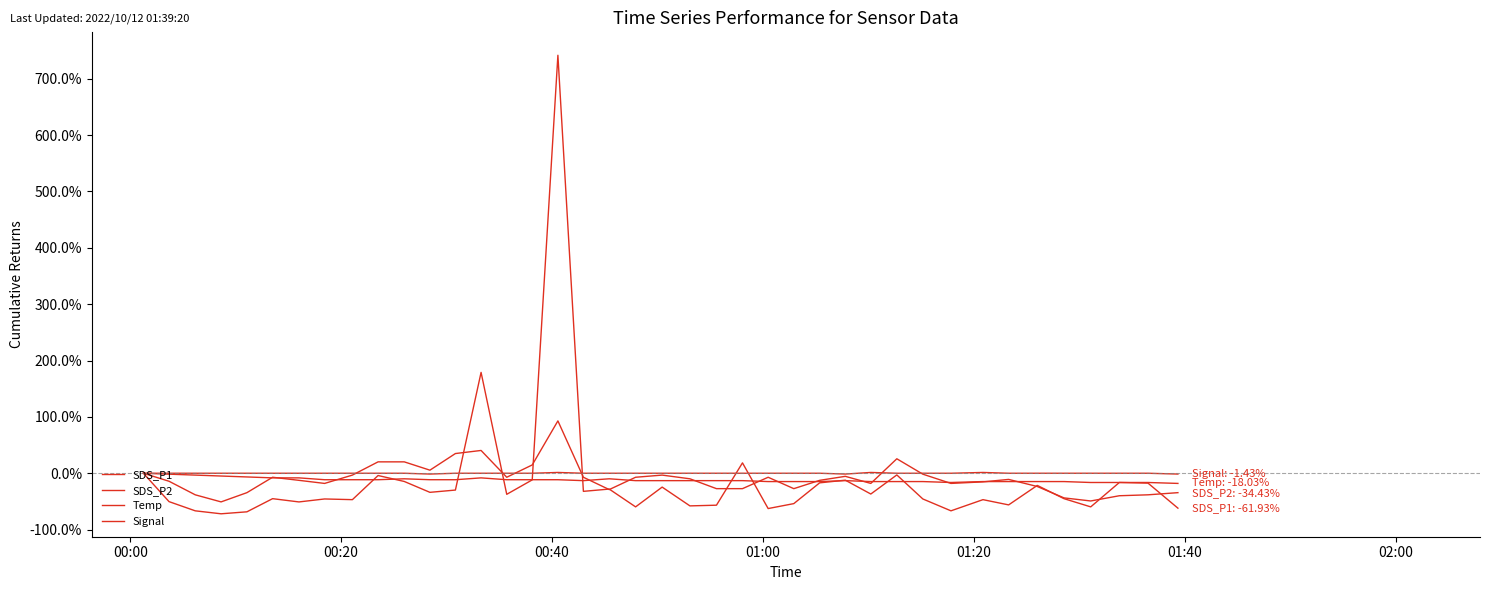

What is the average value of the SDS_P2 series?

-9.7